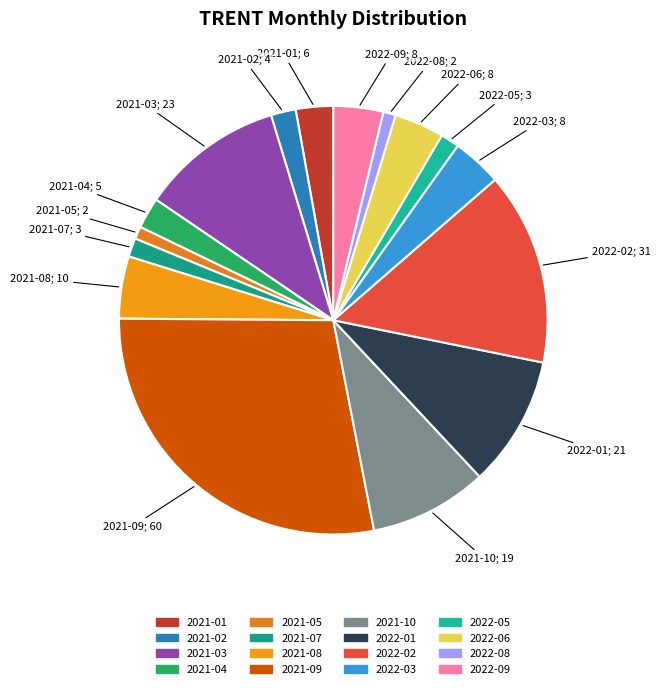

The 2021-08 slice represents 5% of the pie. True or false?

True